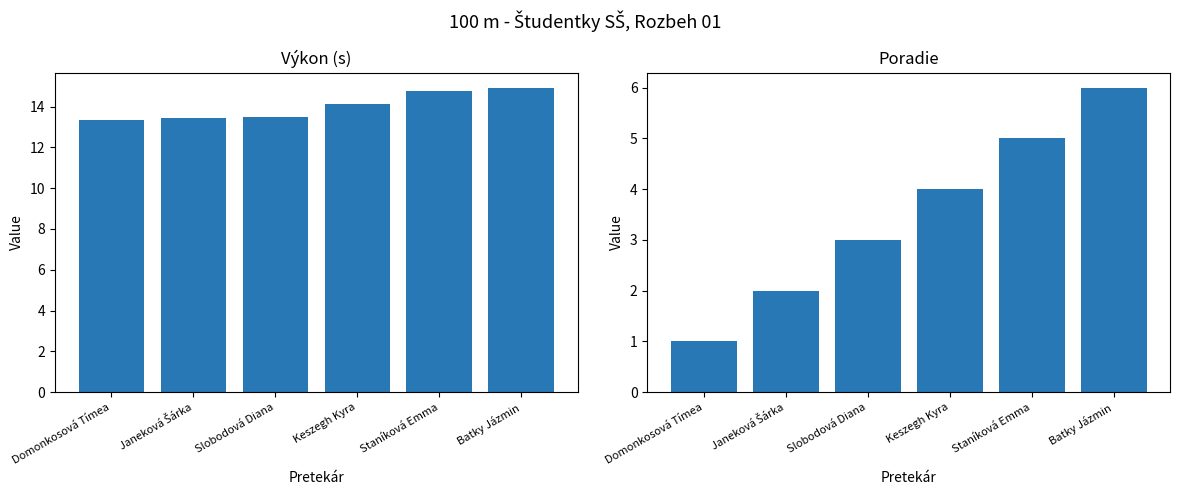

At Janeková Šárka, list the series in order from largest to smallest.

Výkon, Poradie